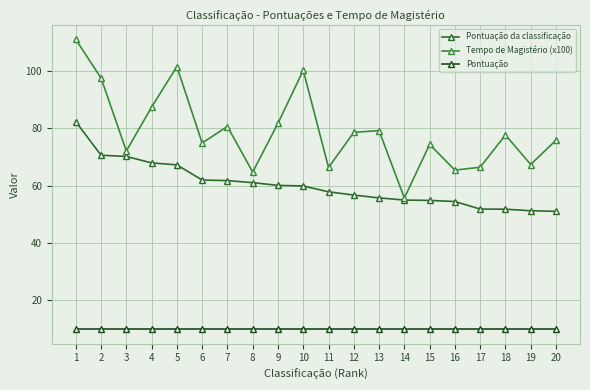

The value of Pontuação at 15 is 10.0. True or false?

True